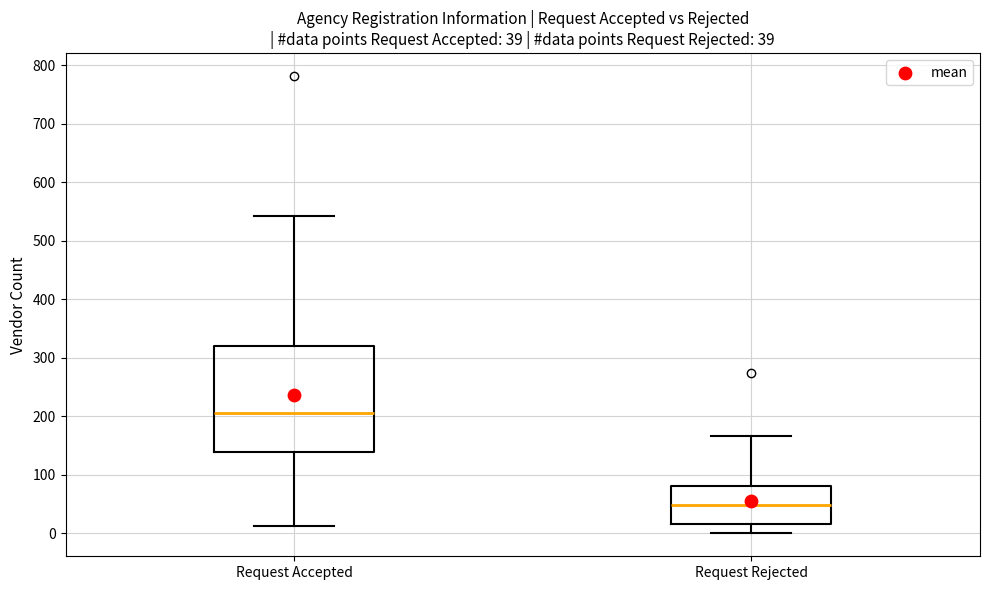

Which box is the tallest, from its lower edge to its upper edge?

Request Accepted